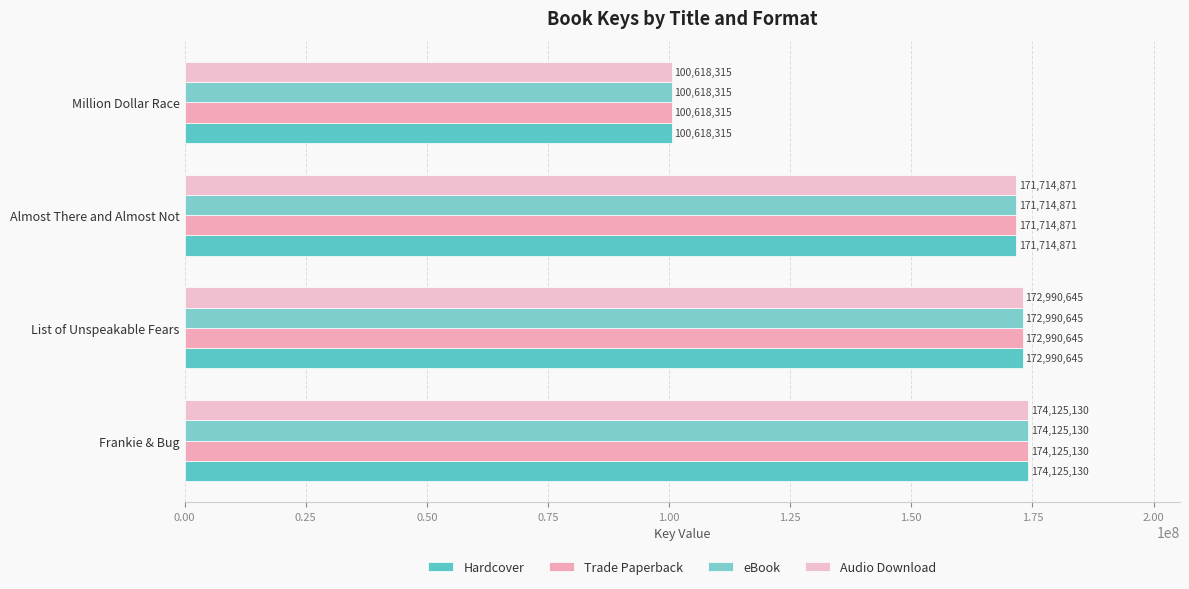

How many categories are shown in the chart?

4